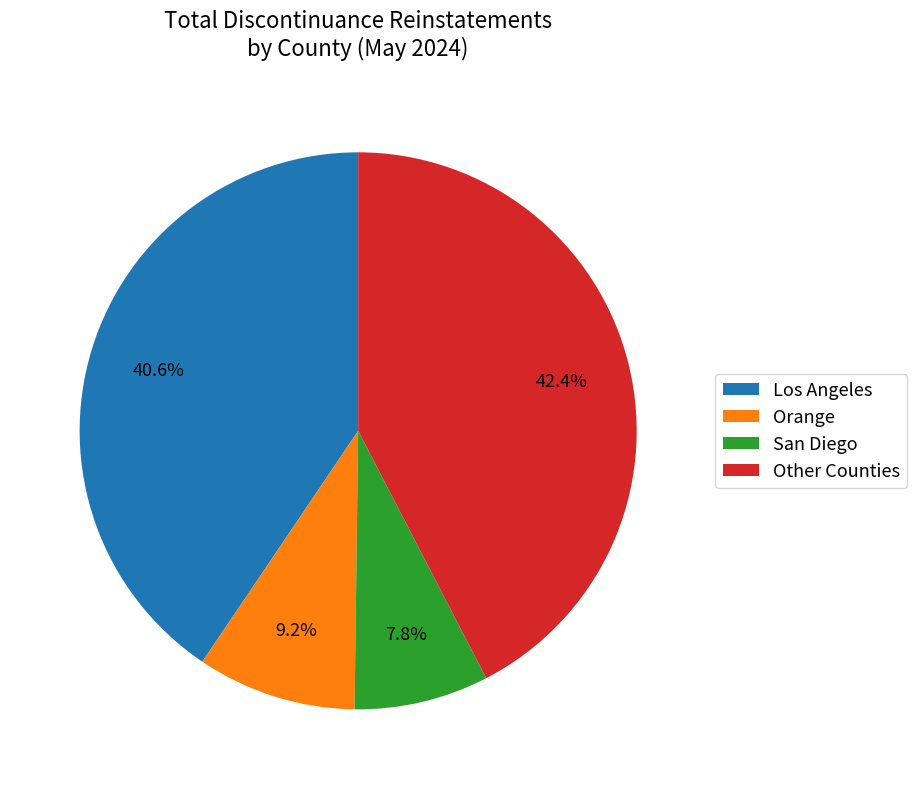

Which slice is the smallest?

San Diego